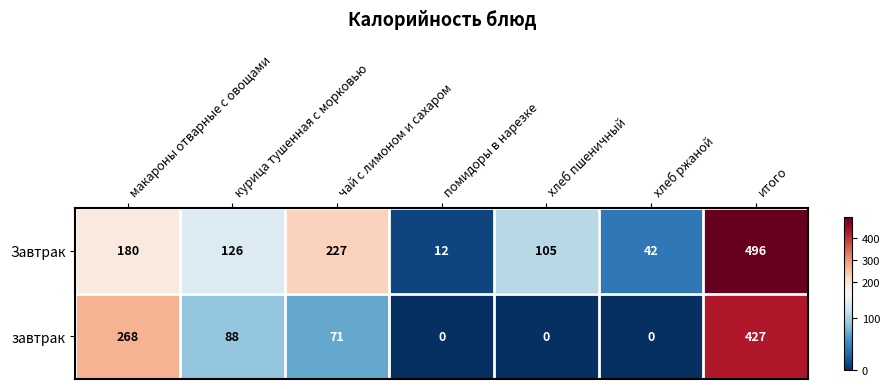

What is the sum of all Завтрак values?

1188